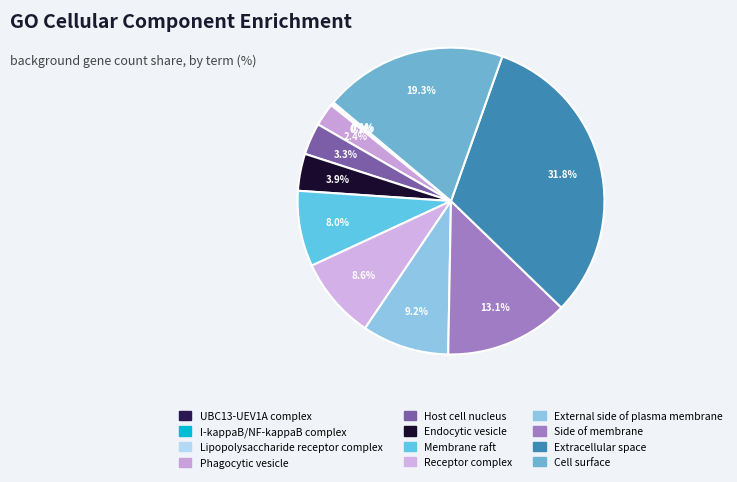

Which slice is the largest?

Extracellular space